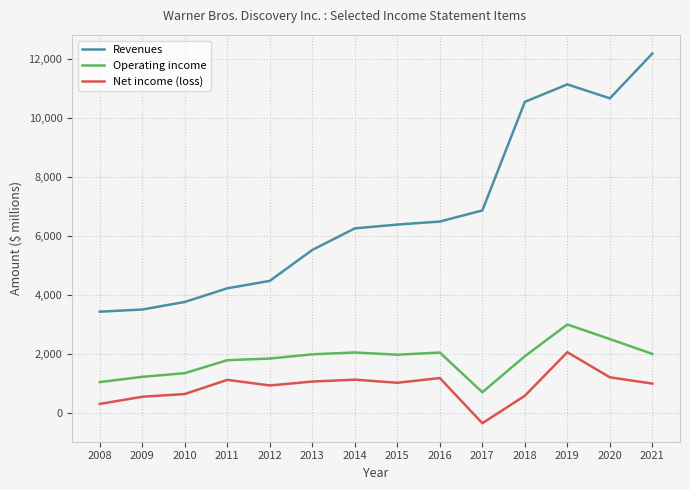

Does the chart display data point markers on the line(s)?

No